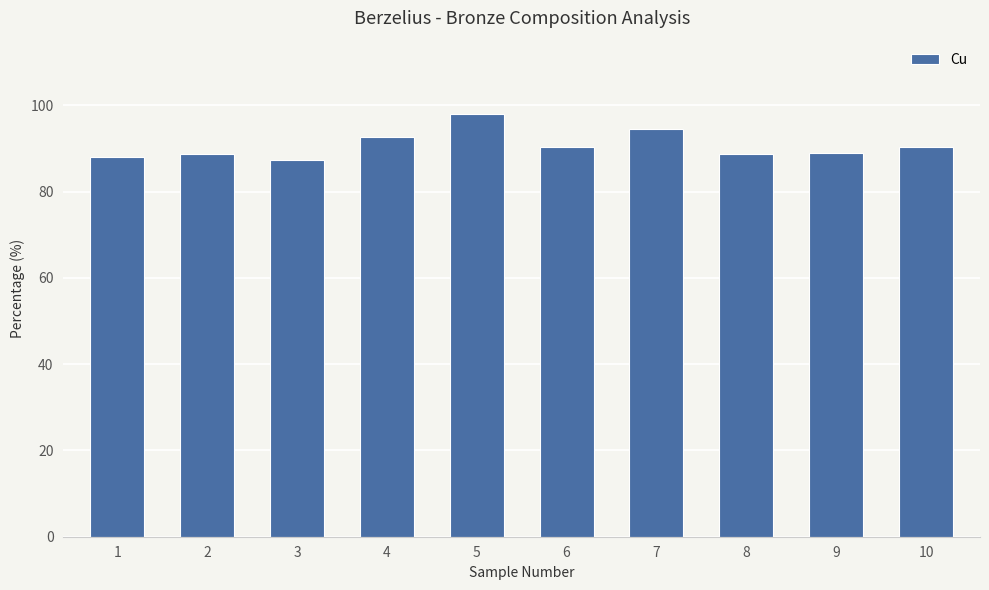

Does the chart contain stacked bars?

No